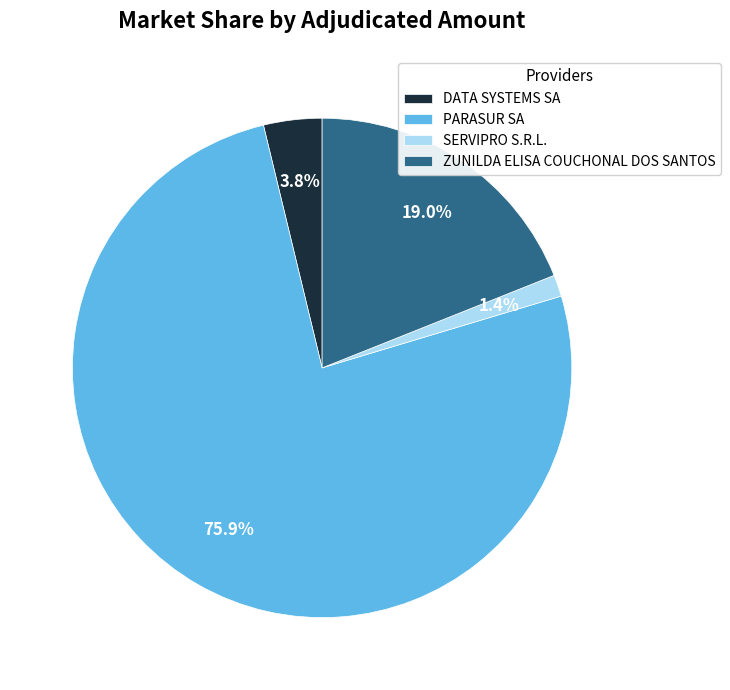

Which category accounts for the majority?

PARASUR SA